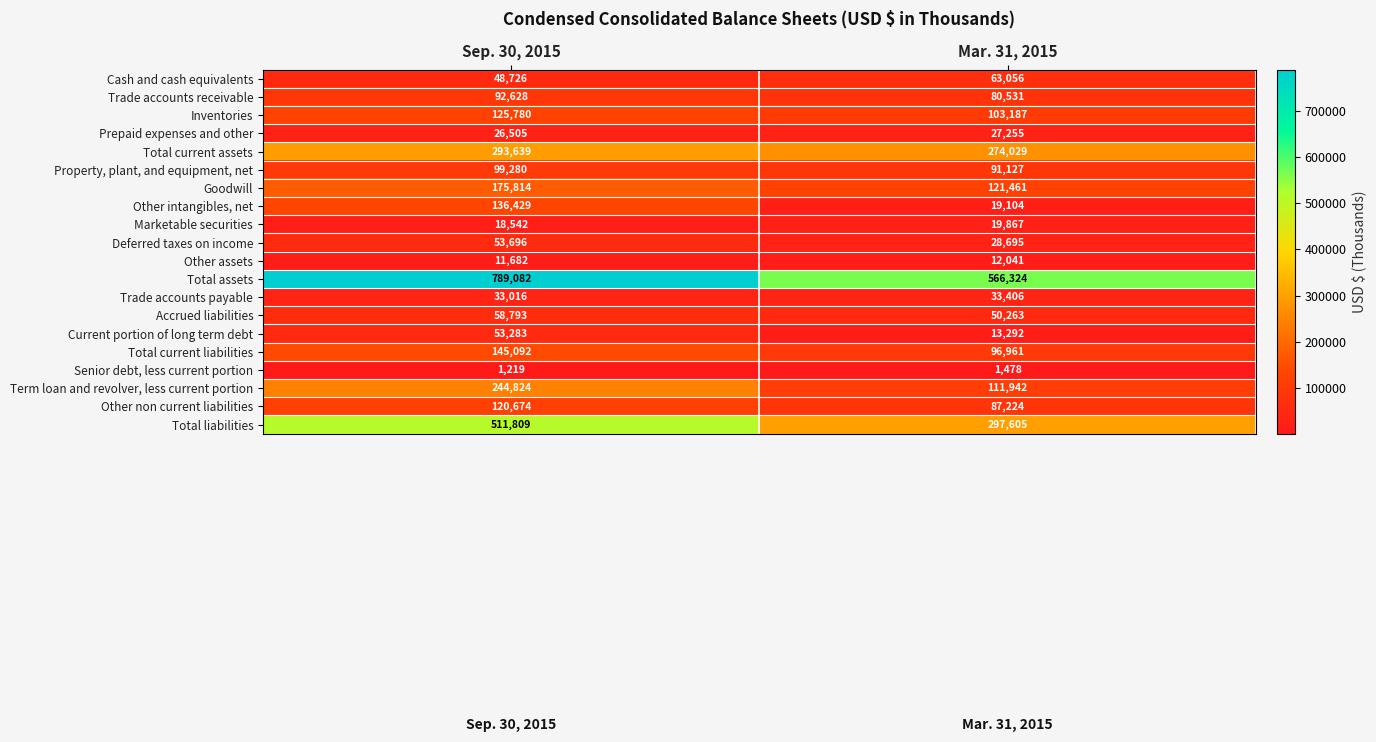

What value does the Total current assets series have at Sep. 30, 2015?

293639